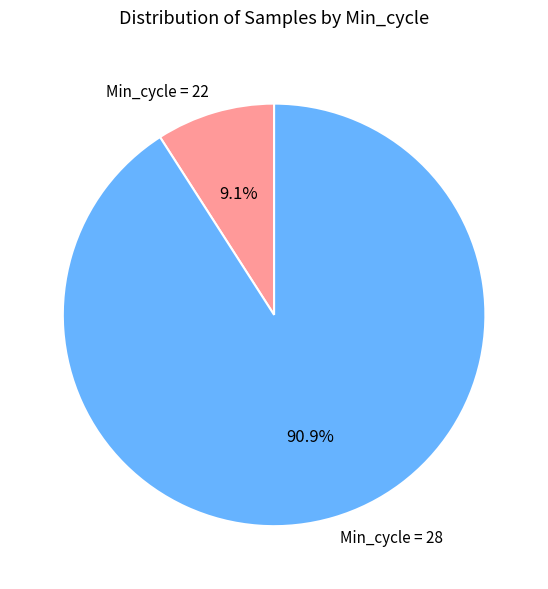

Does Min_cycle = 28 account for over 50% of the chart?

Yes